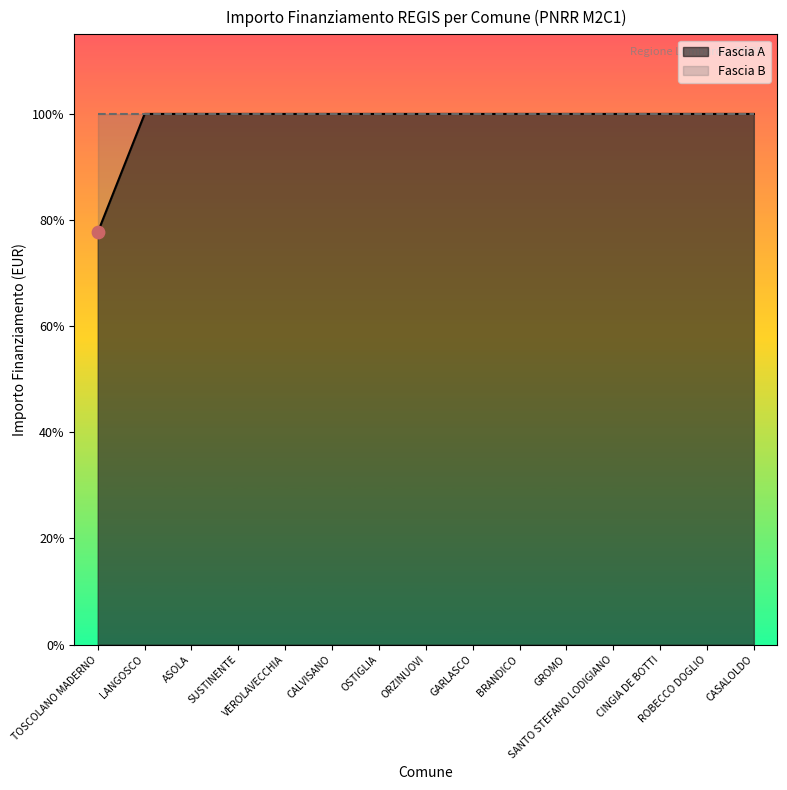

Approximately how many times larger is the value at ORZINUOVI compared to BRANDICO?

1.0